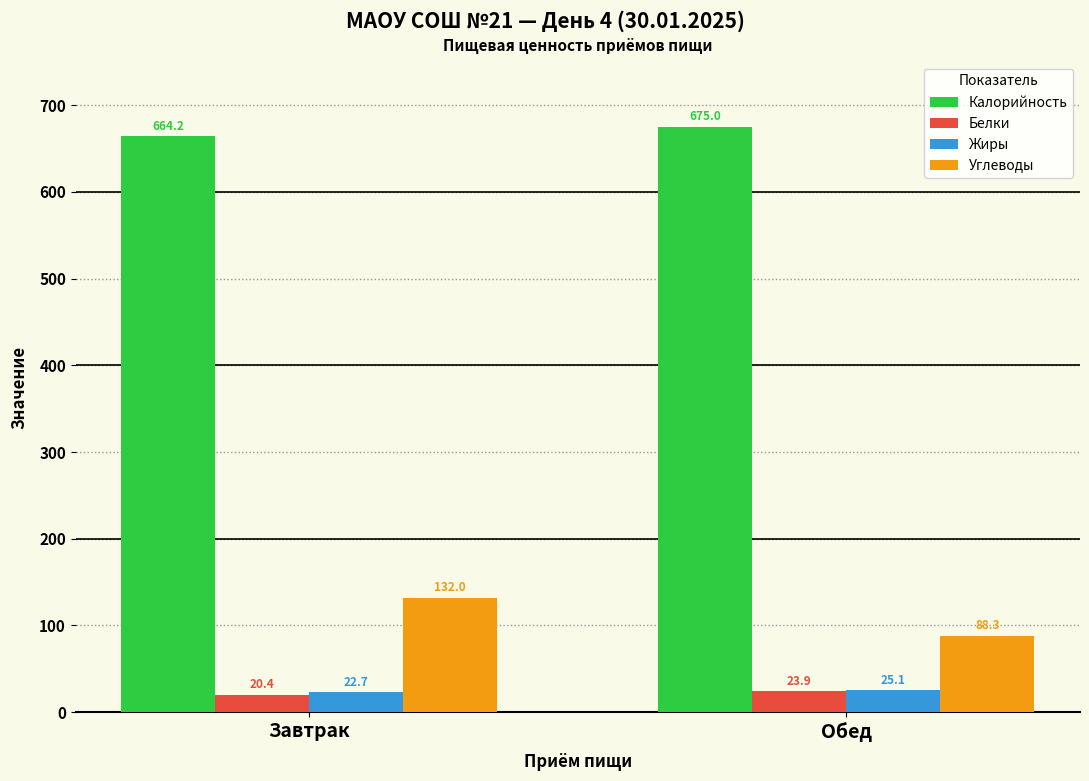

List the series in order of their peak value, lowest first.

Белки, Жиры, Углеводы, Калорийность